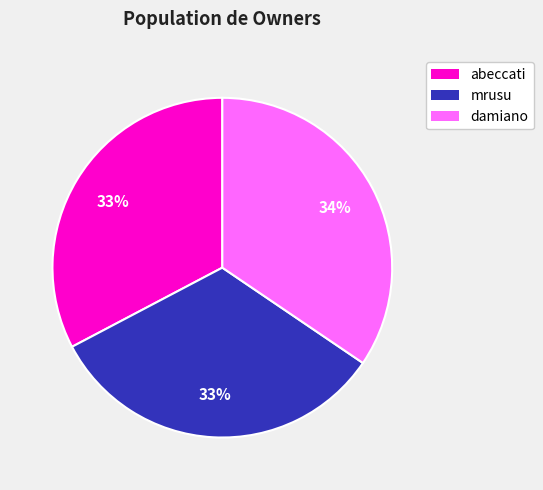

To the nearest percent, what portion does damiano represent?

34%